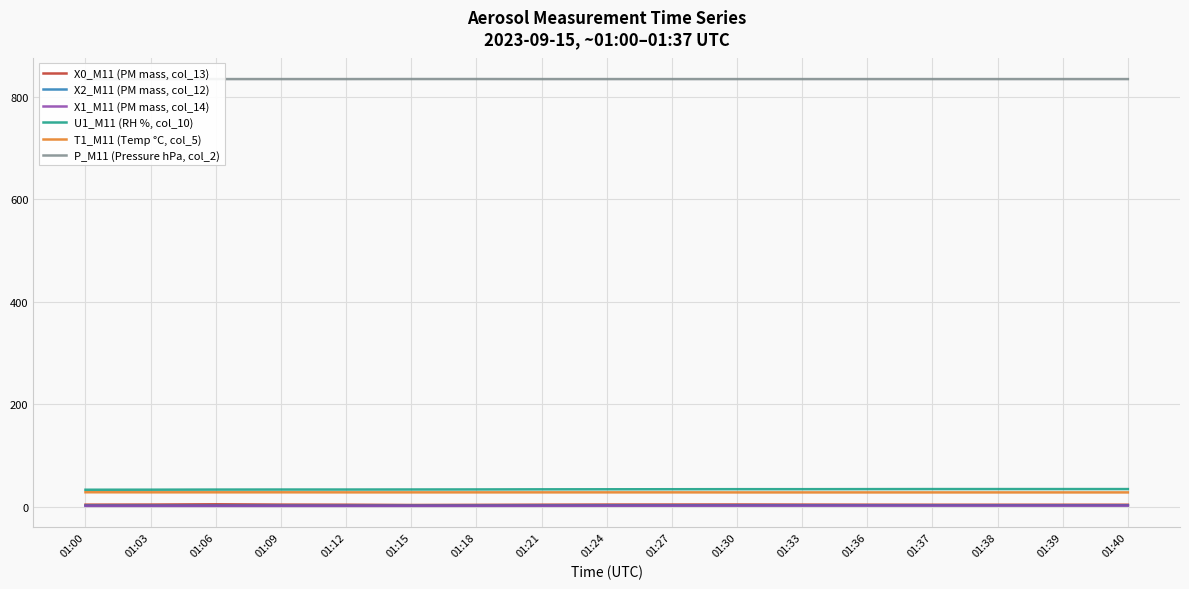

Is this an area chart (filled region under the line)?

No